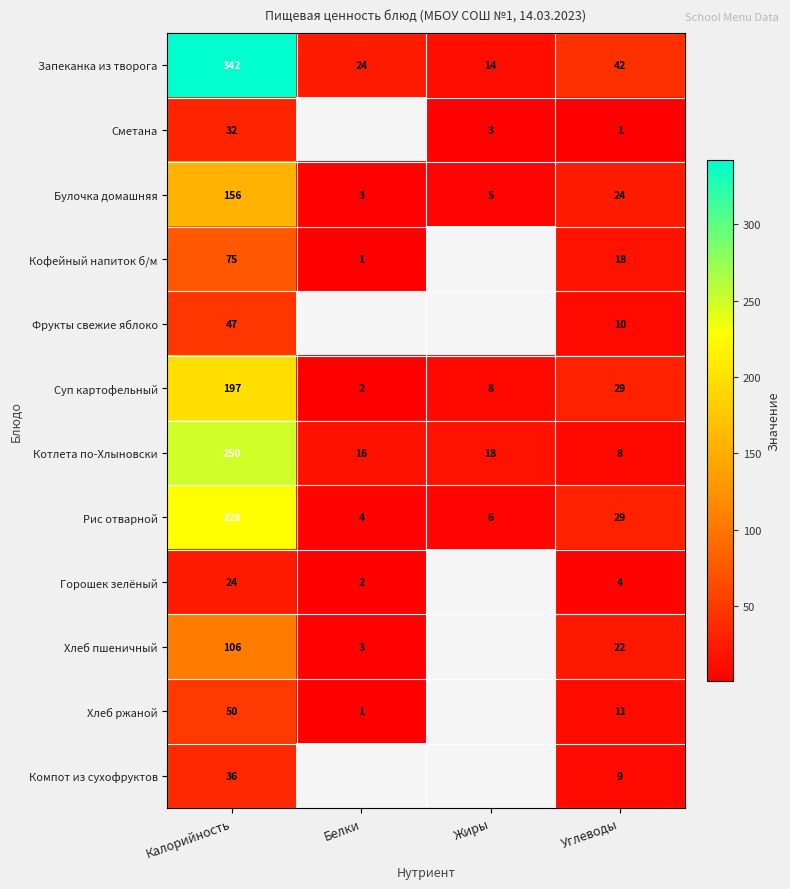

Where does the Запеканка из творога series first go above 42?

Калорийность